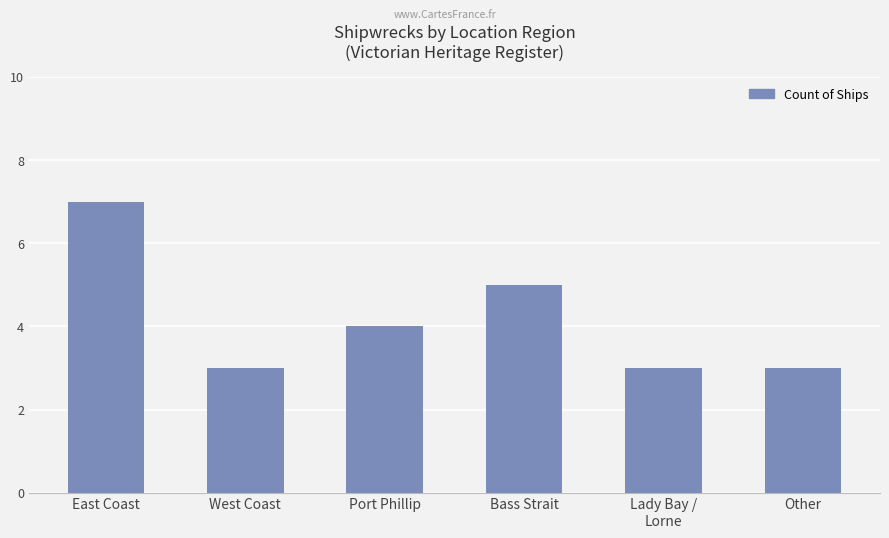

What is the label of the 1st bar from the right?

Other